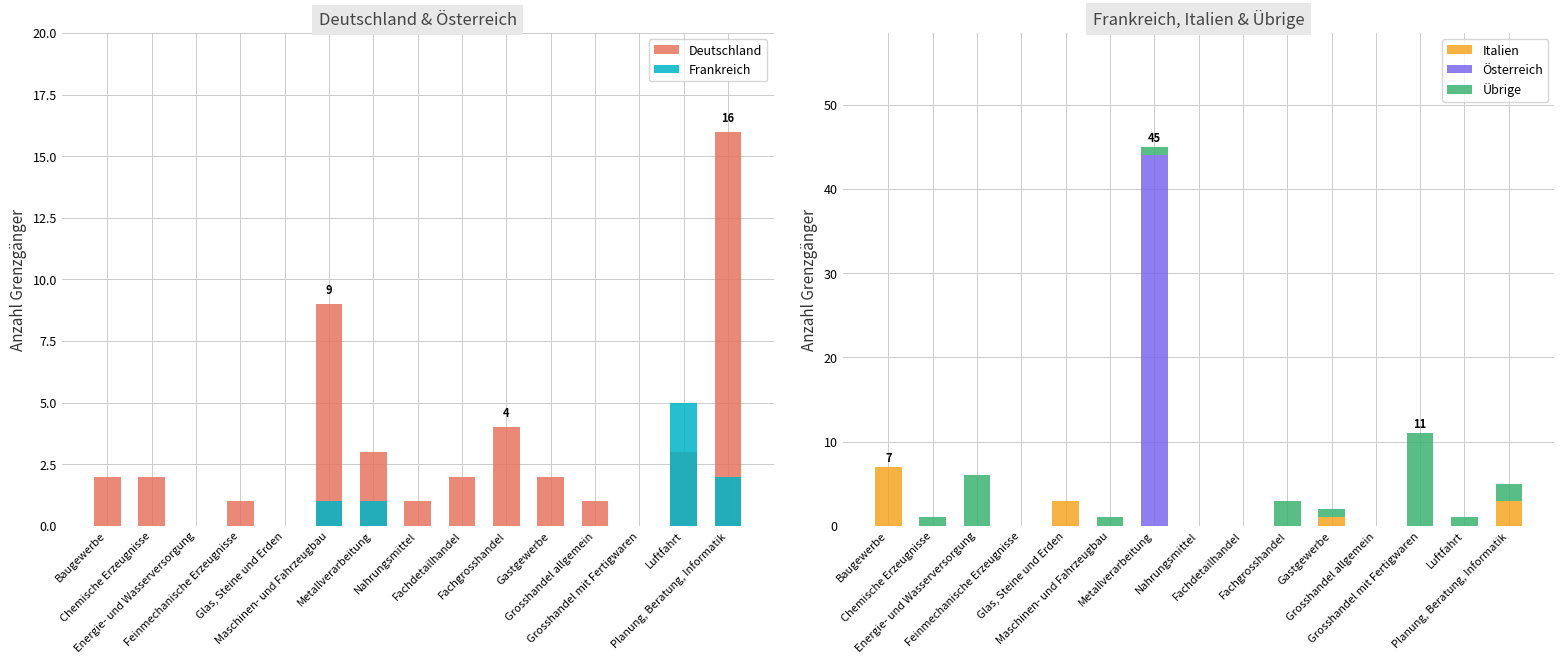

What is the difference between the maximum and minimum values in the Übrige series?

11